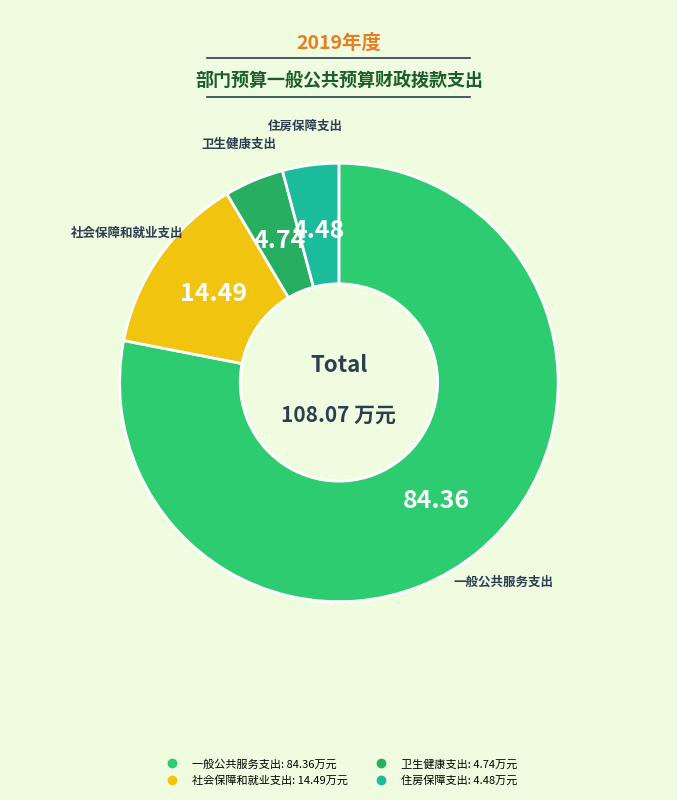

Which slice represents more than half of the pie?

一般公共服务支出